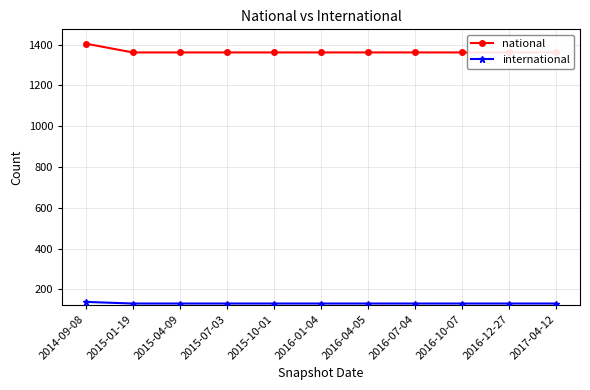

What is the label of the 2nd point from the left?

2015-01-19